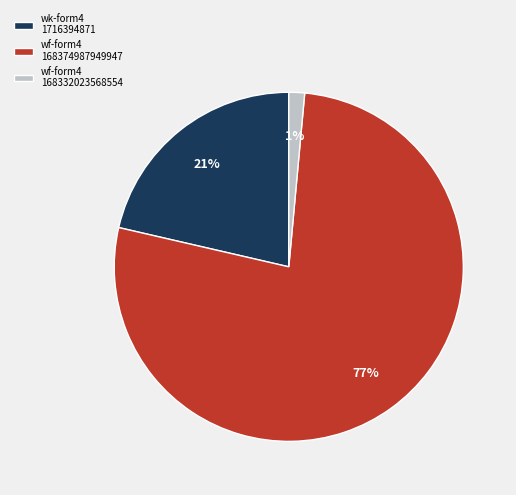

Is it true that wk-form4 1716394871 is 21% of the pie?

True